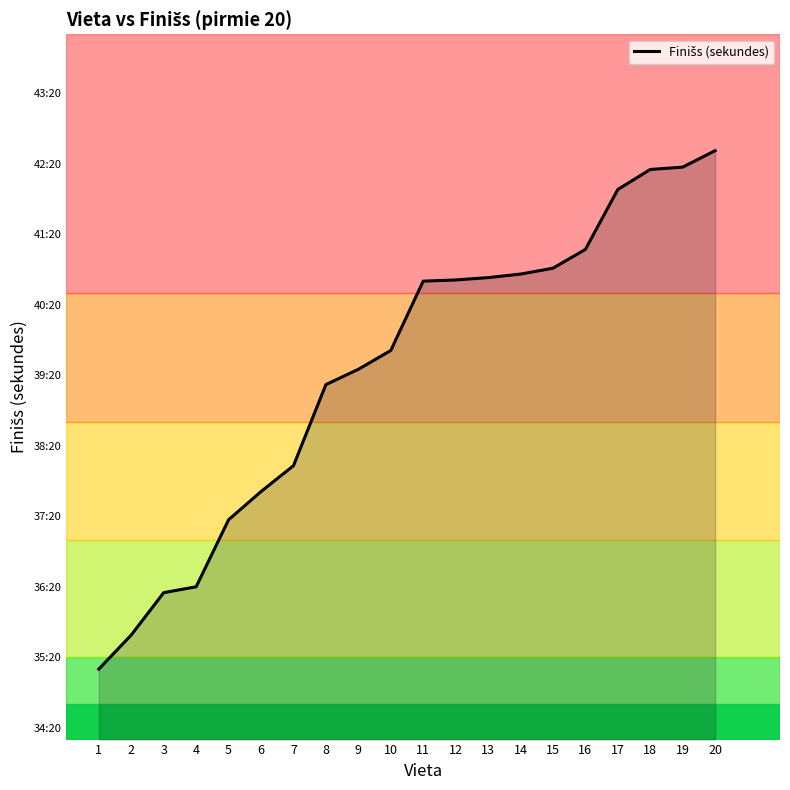

True or false: the data shows 2551 at 20.

True